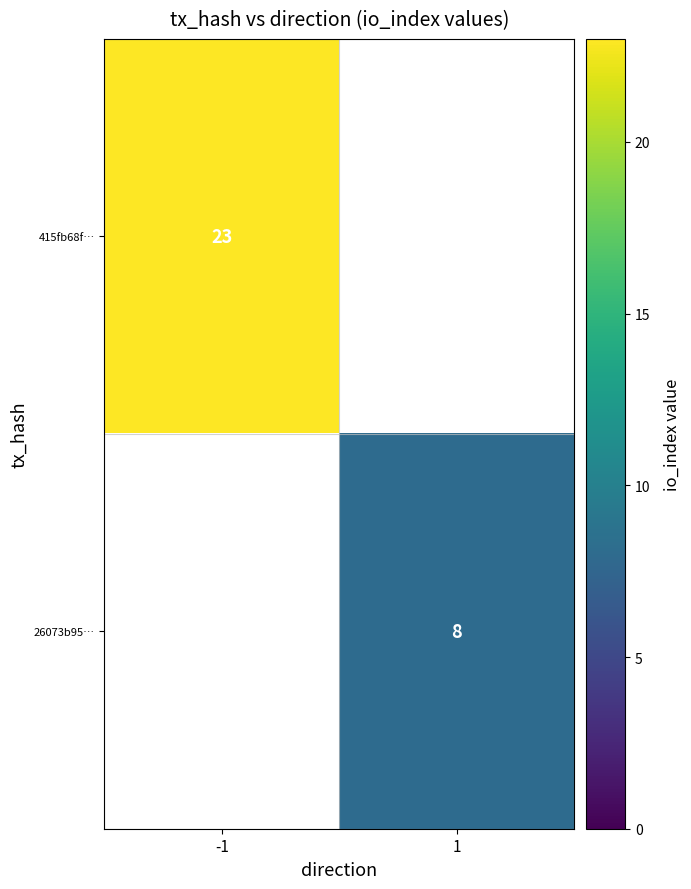

True or false: 26073b95… has a value of 8 at 1.

True